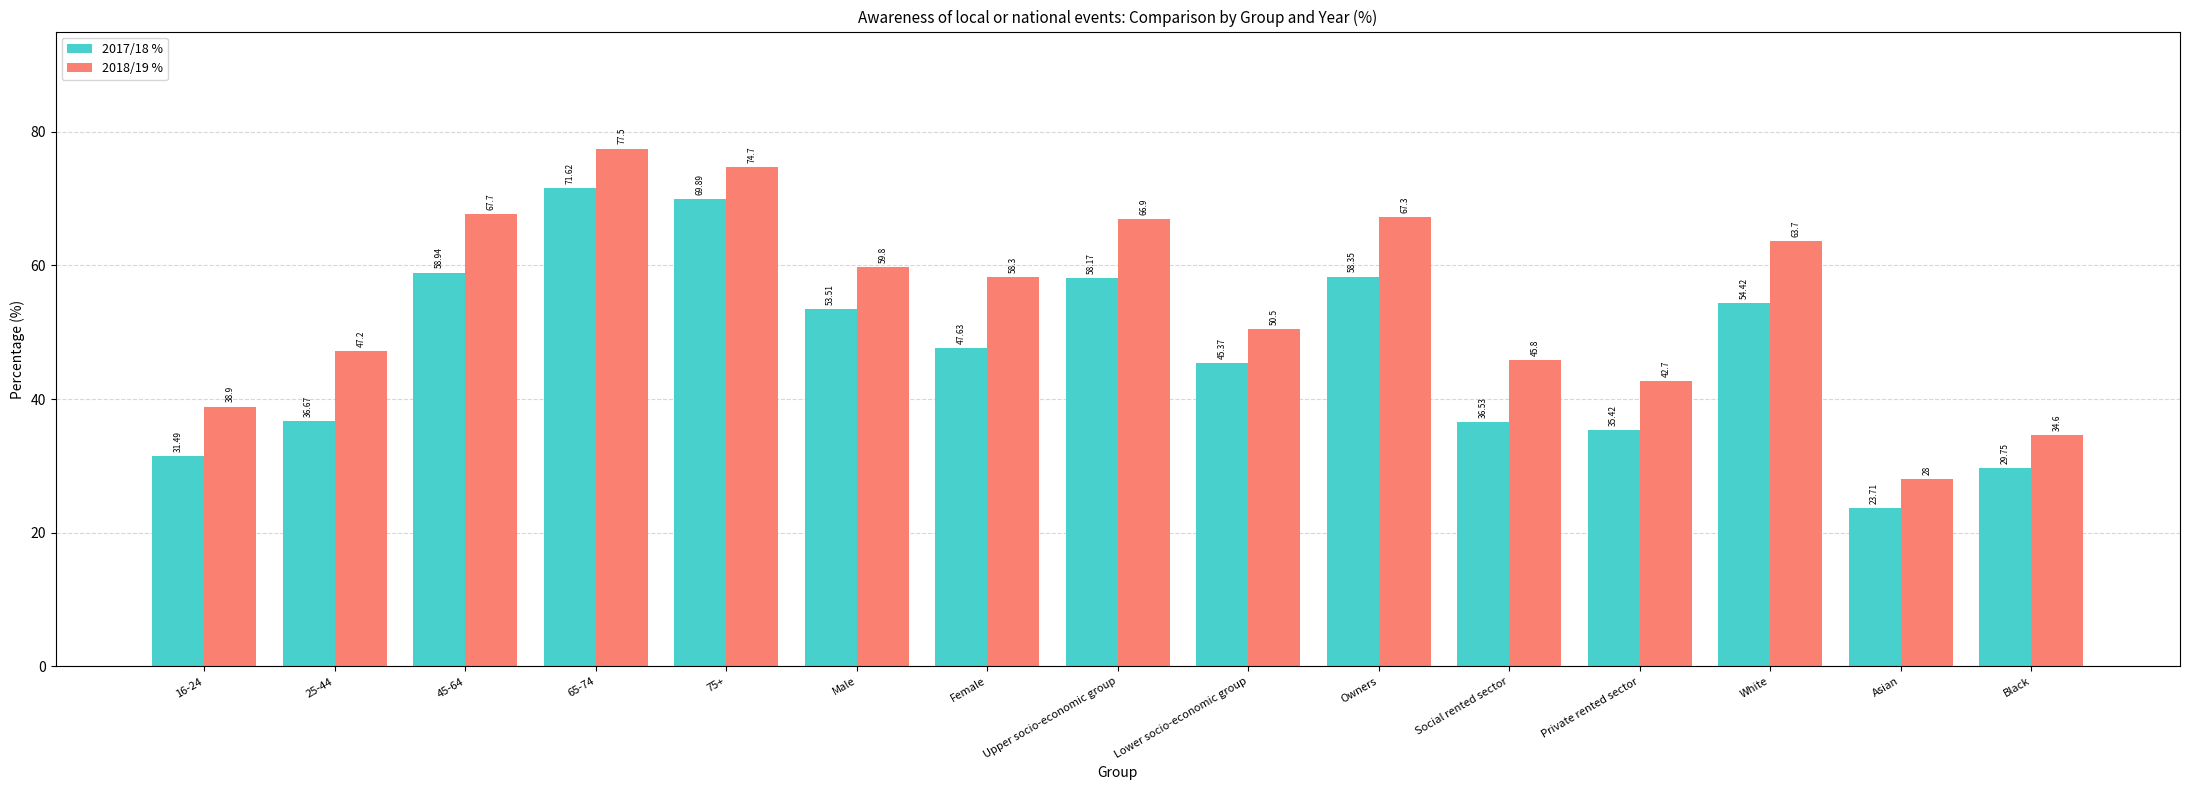

Is it true that 2017/18 % equals 20.0 at White?

False